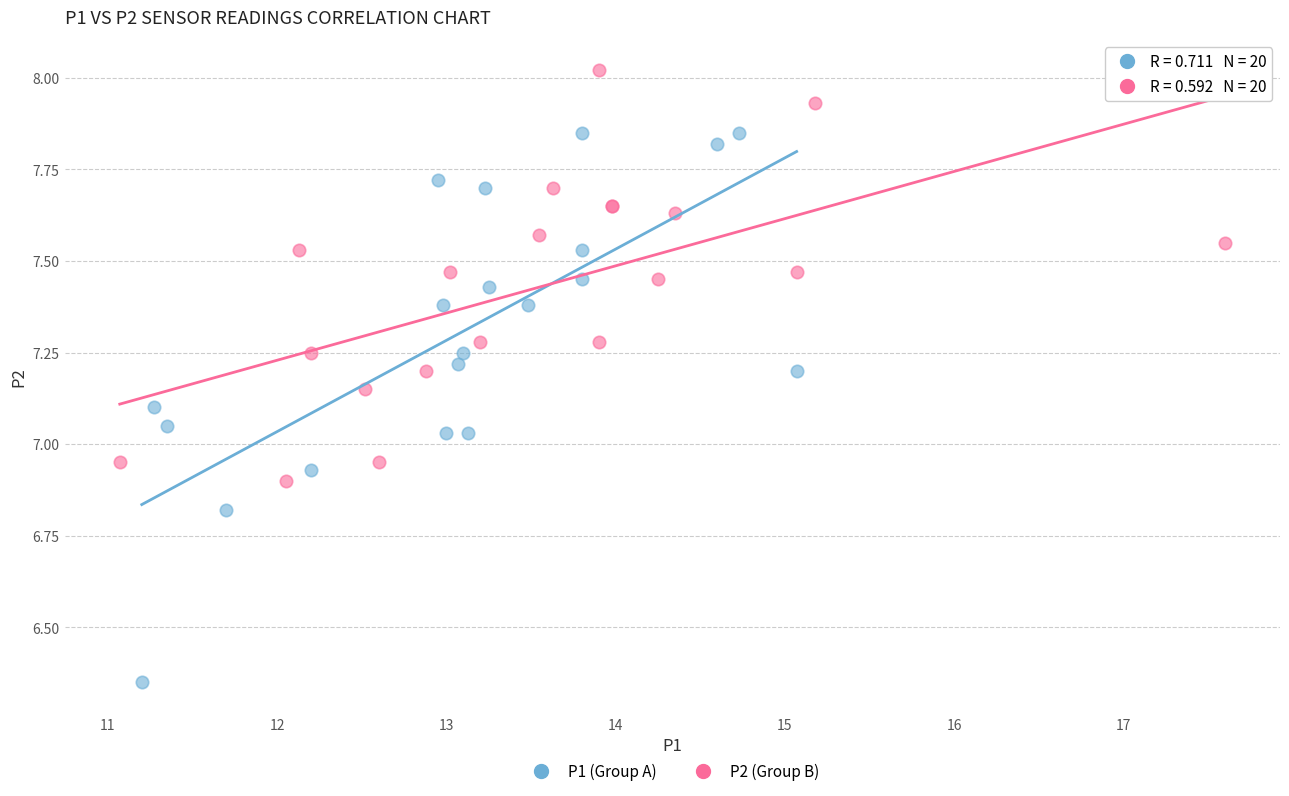

Which series has the largest Y range (max minus min)?

P1 (Group A)